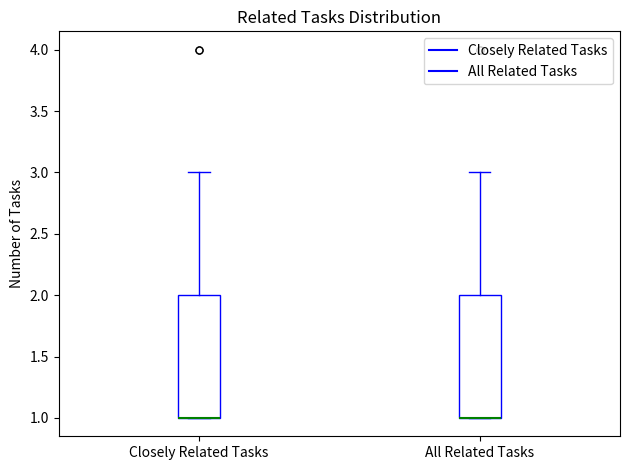

Reading left to right, transcribe this box plot: for each box, give where its median line is, the range the box spans, and where its two whiskers end, as read against the y-axis. The values are not printed on the chart, so give them approximately, as read against the axis.

Closely Related Tasks: median 1 (drawn on the box's lower edge), box 1 to 2, whiskers 1 to 3
All Related Tasks: median 1 (drawn on the box's lower edge), box 1 to 2, whiskers 1 to 3